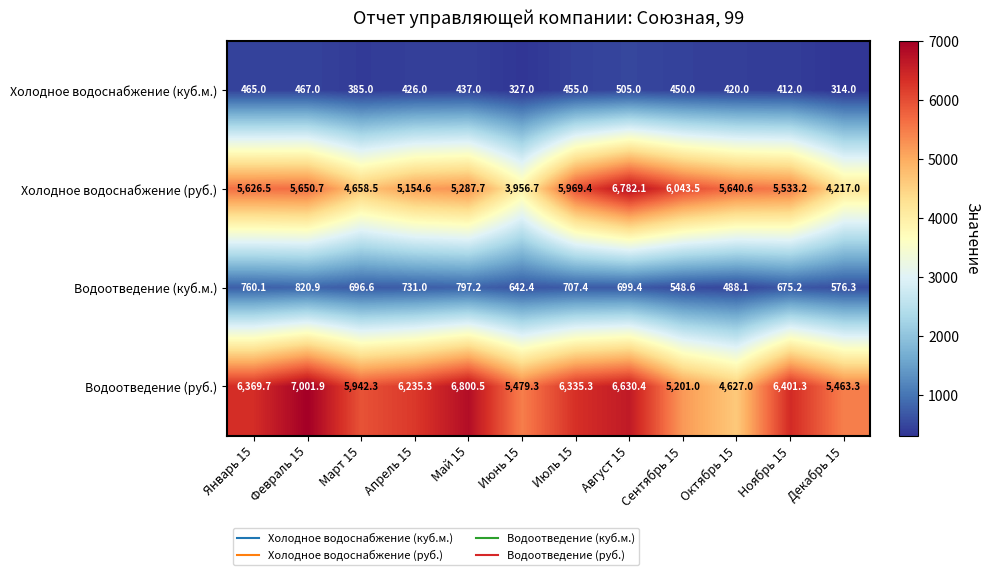

Rank the series by their maximum value, from lowest to highest.

Холодное водоснабжение (куб.м.), Водоотведение (куб.м.), Холодное водоснабжение (руб.), Водоотведение (руб.)